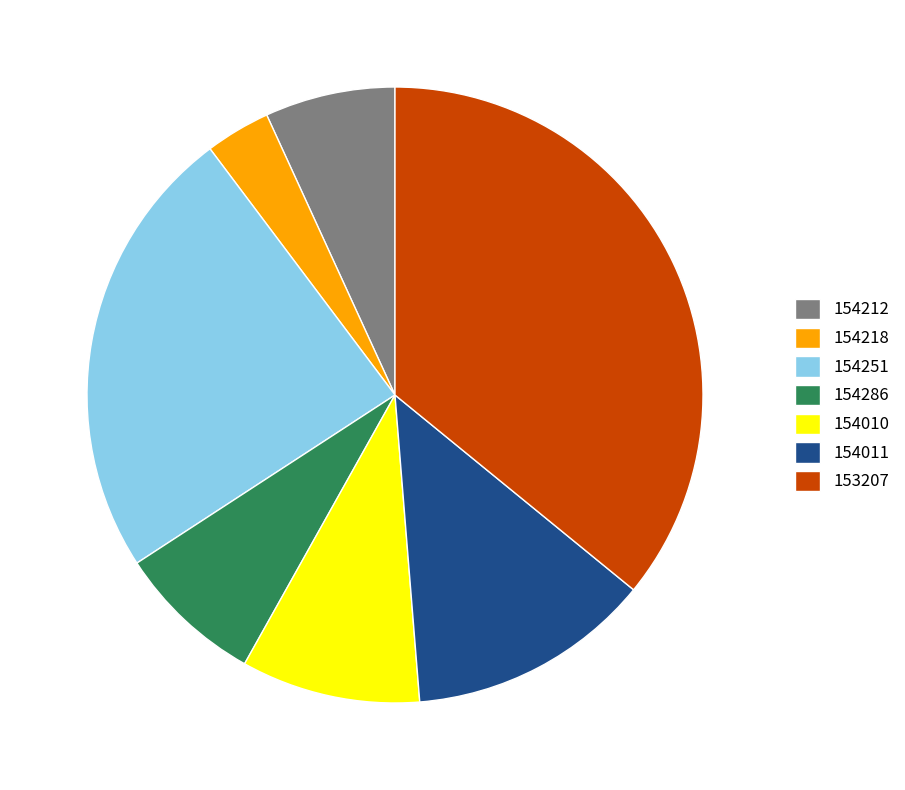

Is the sum of 153207 and 154010 greater than half?

No